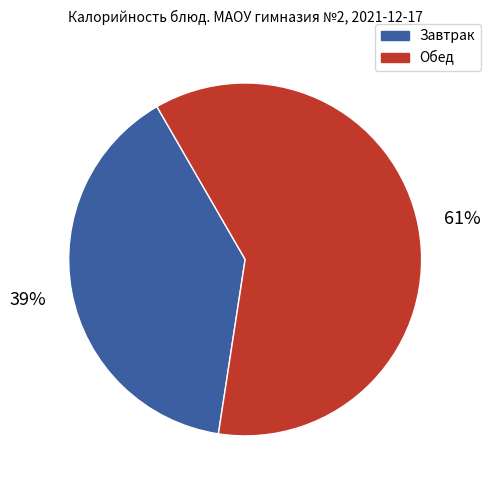

Does any single category account for the majority?

Yes